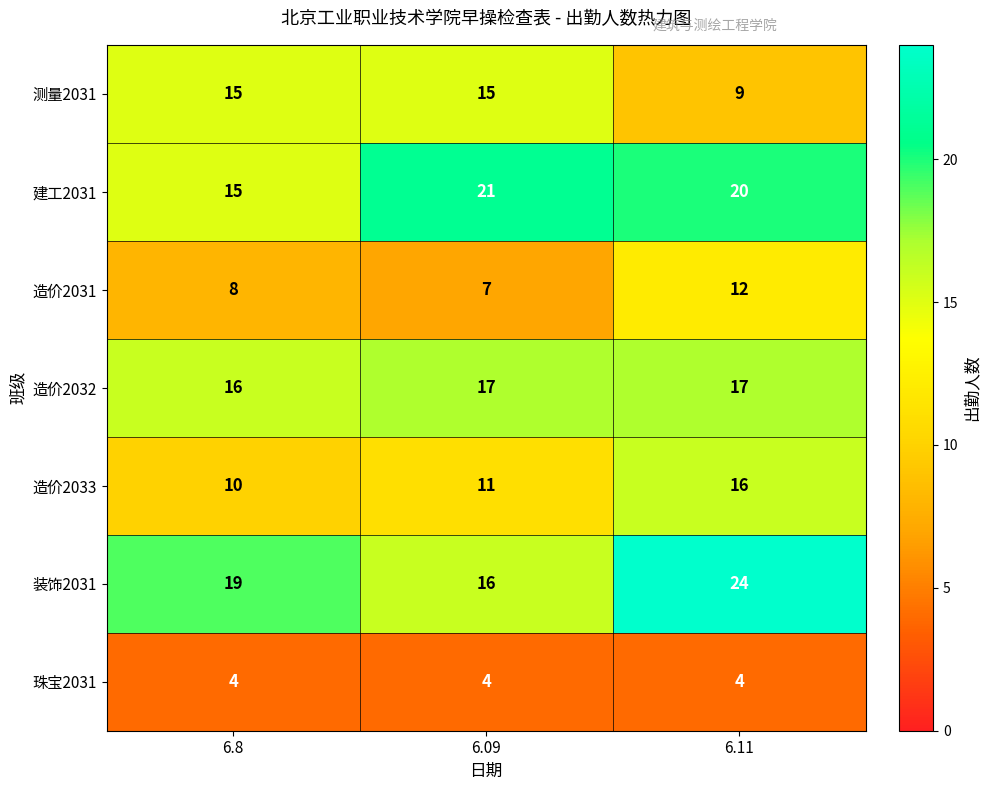

Between 6.09 and 6.11, which series saw the biggest shift?

装饰2031